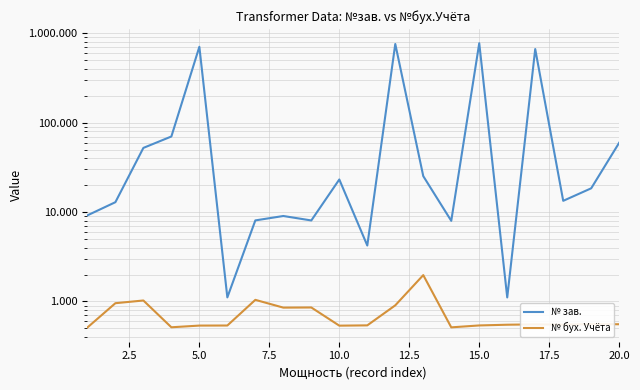

Is the value of № бух. Учёта at 0.0 greater than the value of № зав. at 12.5?

No